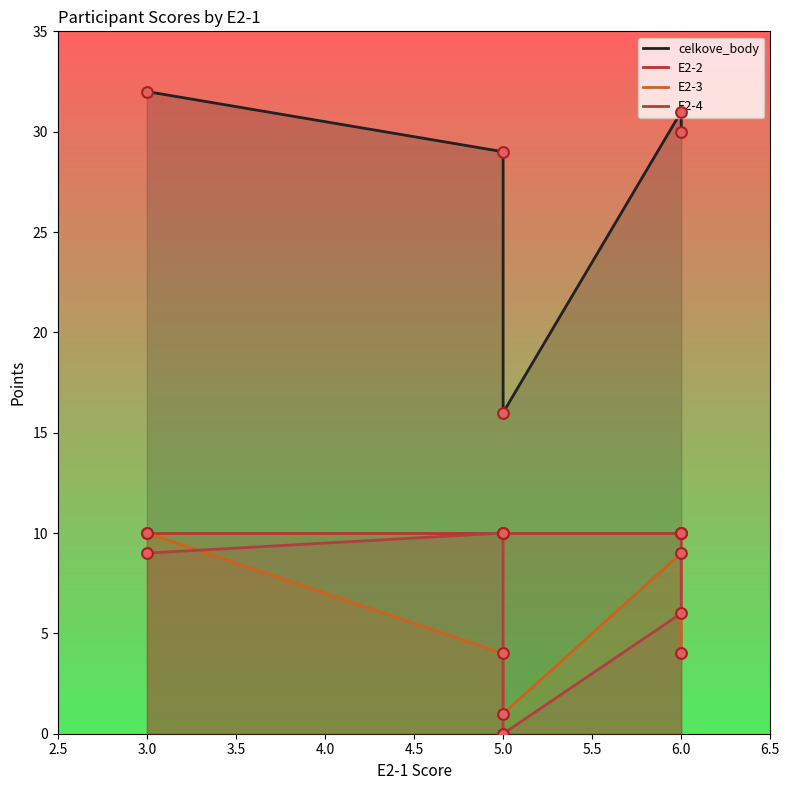

Is the value of E2-4 at 5 greater than the value of E2-3 at 5?

Yes